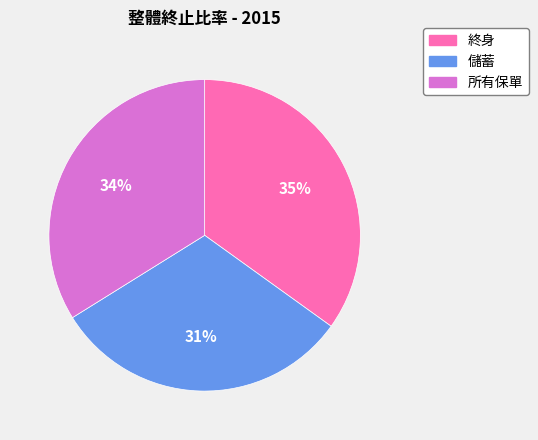

What is the largest slice in the pie chart?

終身